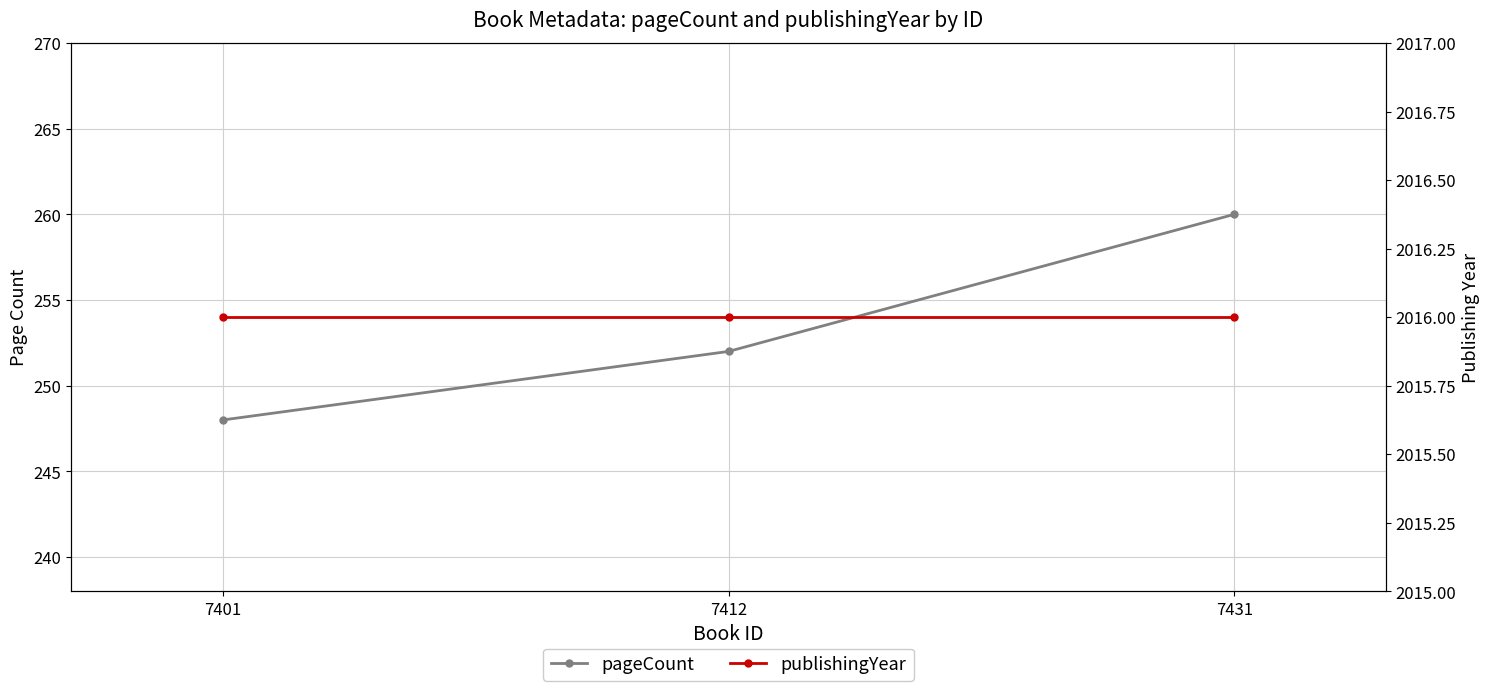

What is the maximum value shown in the chart?

2016